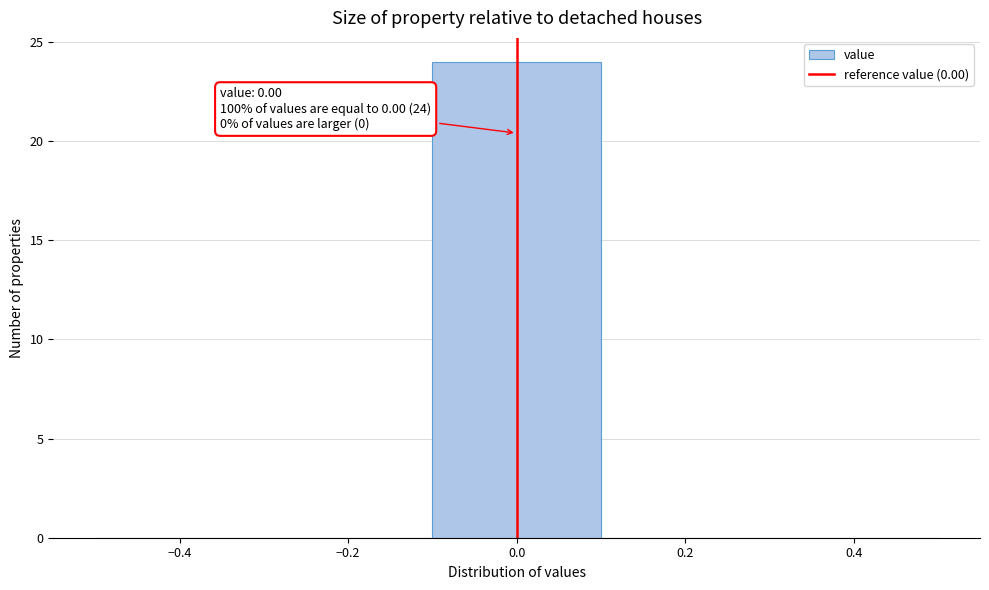

Which range on the x-axis has the tallest bar?

-0.1 to 0.1